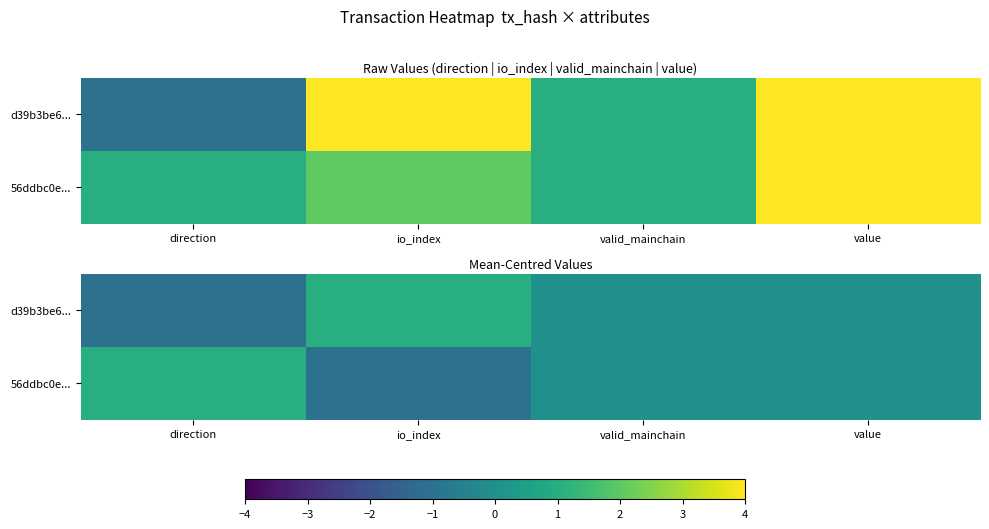

Which series has the largest total across all categories?

d39b3be6...